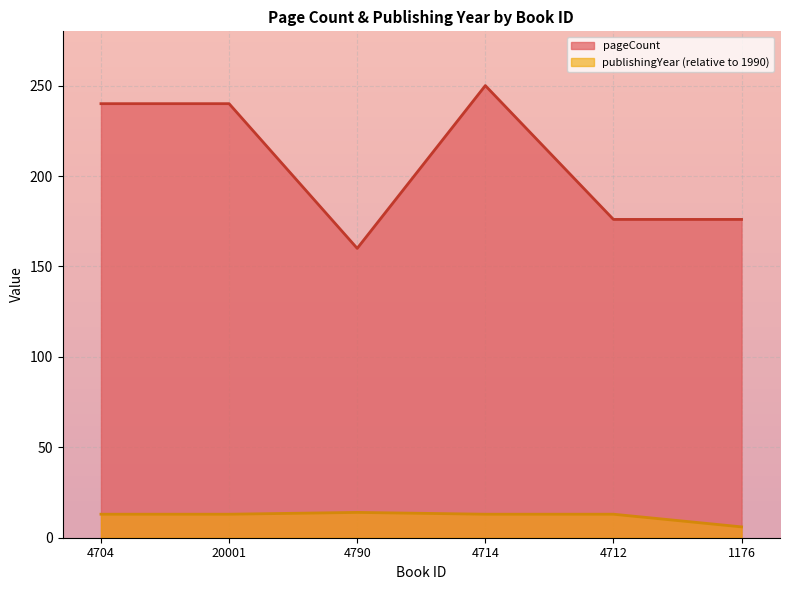

How many data points does each series have?

6